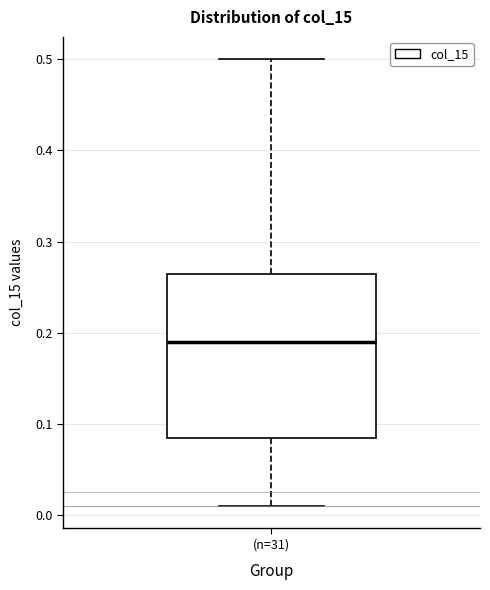

Read this box plot against the y-axis: the position of the median line, the range covered by the box, and the ends of both whiskers. The values are not printed on the chart, so give them approximately, as read against the axis.

median 0.19, box 0.09 to 0.27, whiskers 0.01 to 0.50